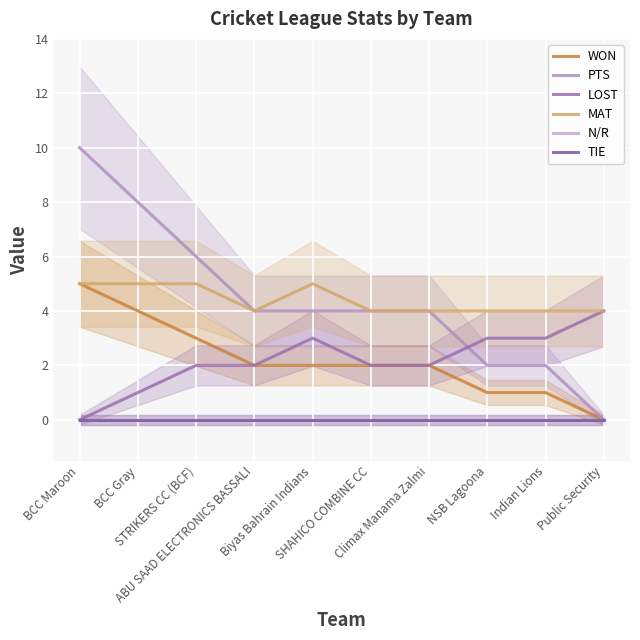

What is the total value across all series at ABU SAAD ELECTRONICS BASSALI?

12